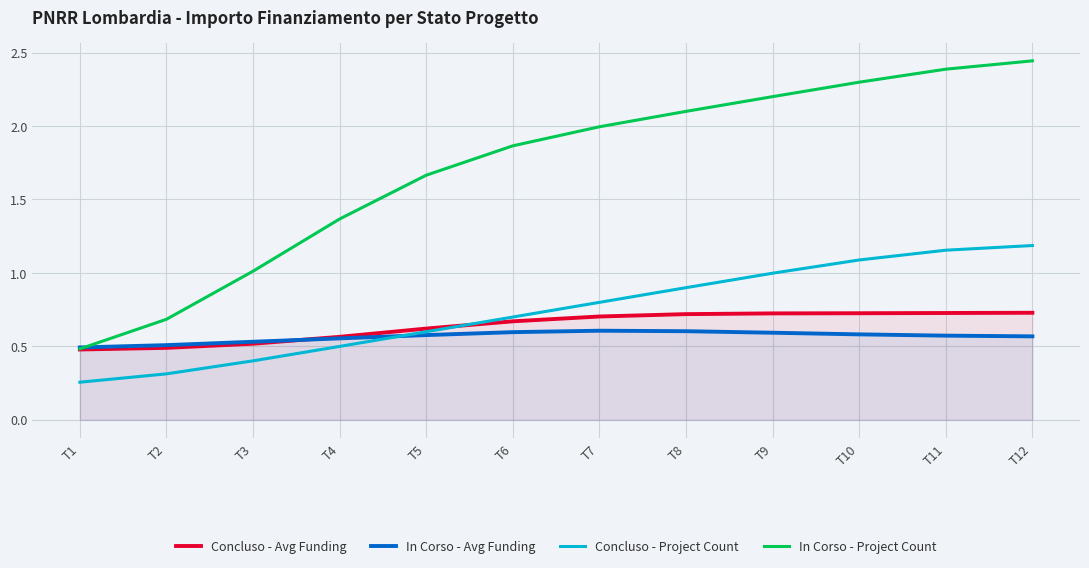

Reading left to right, what are all the values shown in this chart?

Concluso - Avg Funding: T1=0.5	T2=0.5	T3=0.5	T4=0.6	T5=0.6	T6=0.7	T7=0.7	T8=0.7	T9=0.7	T10=0.7	T11=0.7	T12=0.7
In Corso - Avg Funding: T1=0.5	T2=0.5	T3=0.5	T4=0.6	T5=0.6	T6=0.6	T7=0.6	T8=0.6	T9=0.6	T10=0.6	T11=0.6	T12=0.6
Concluso - Project Count: T1=0.3	T2=0.3	T3=0.4	T4=0.5	T5=0.6	T6=0.7	T7=0.8	T8=0.9	T9=1.0	T10=1.1	T11=1.2	T12=1.2
In Corso - Project Count: T1=0.5	T2=0.7	T3=1.0	T4=1.4	T5=1.7	T6=1.9	T7=2.0	T8=2.1	T9=2.2	T10=2.3	T11=2.4	T12=2.4